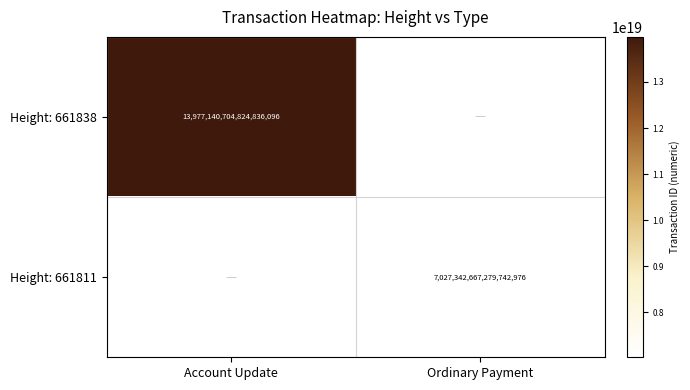

True or false: Height: 661838 has a value of 13977140704824836096 at Account Update.

True